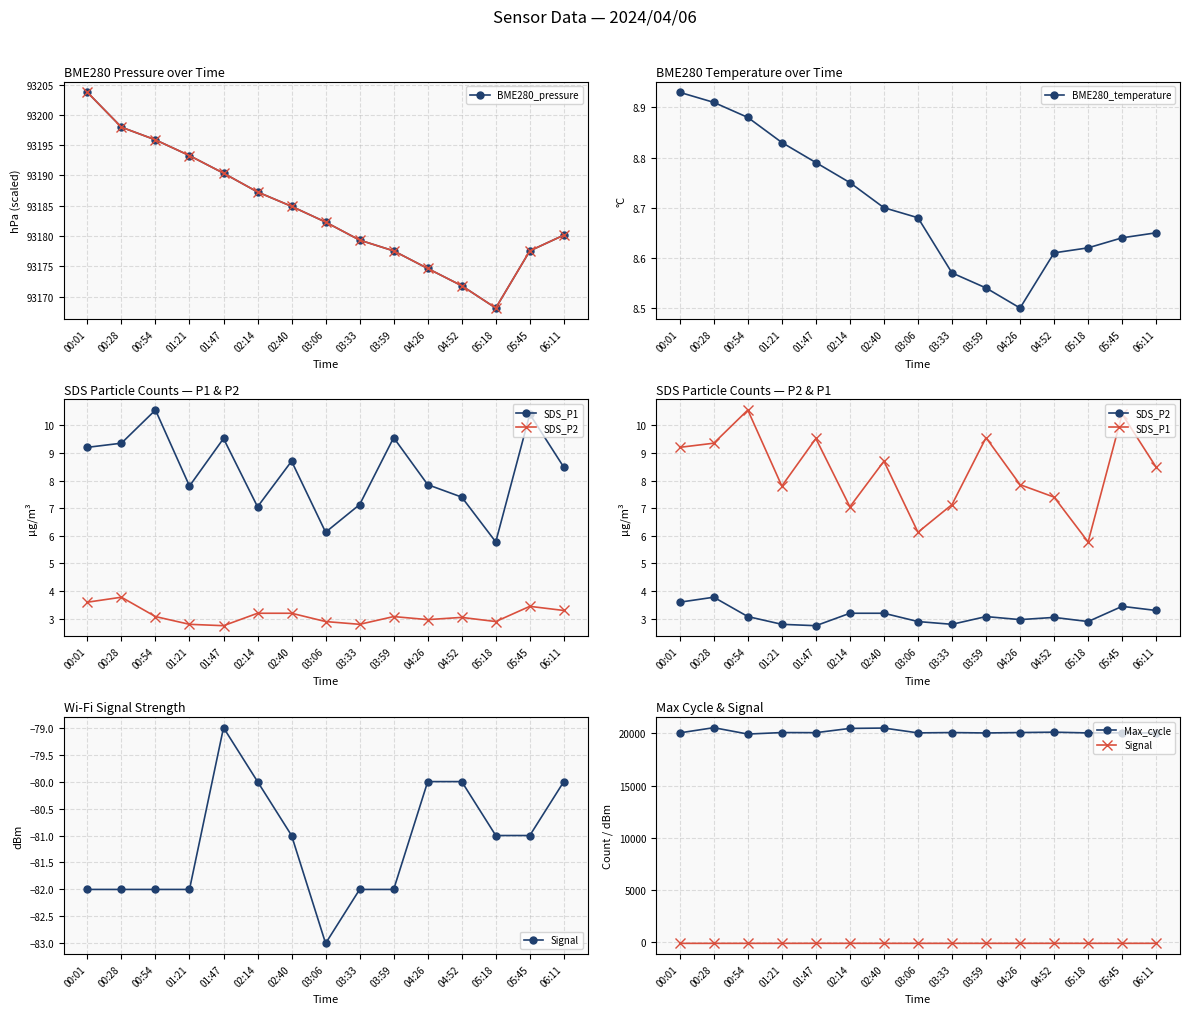

In Max_cycle, how many points are lower than both neighbors (excluding endpoints)?

5